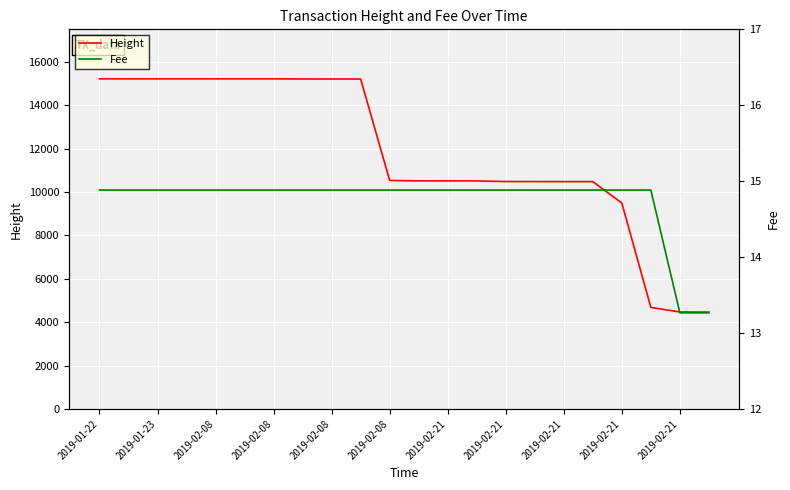

Which series has the largest range (max minus min)?

Height